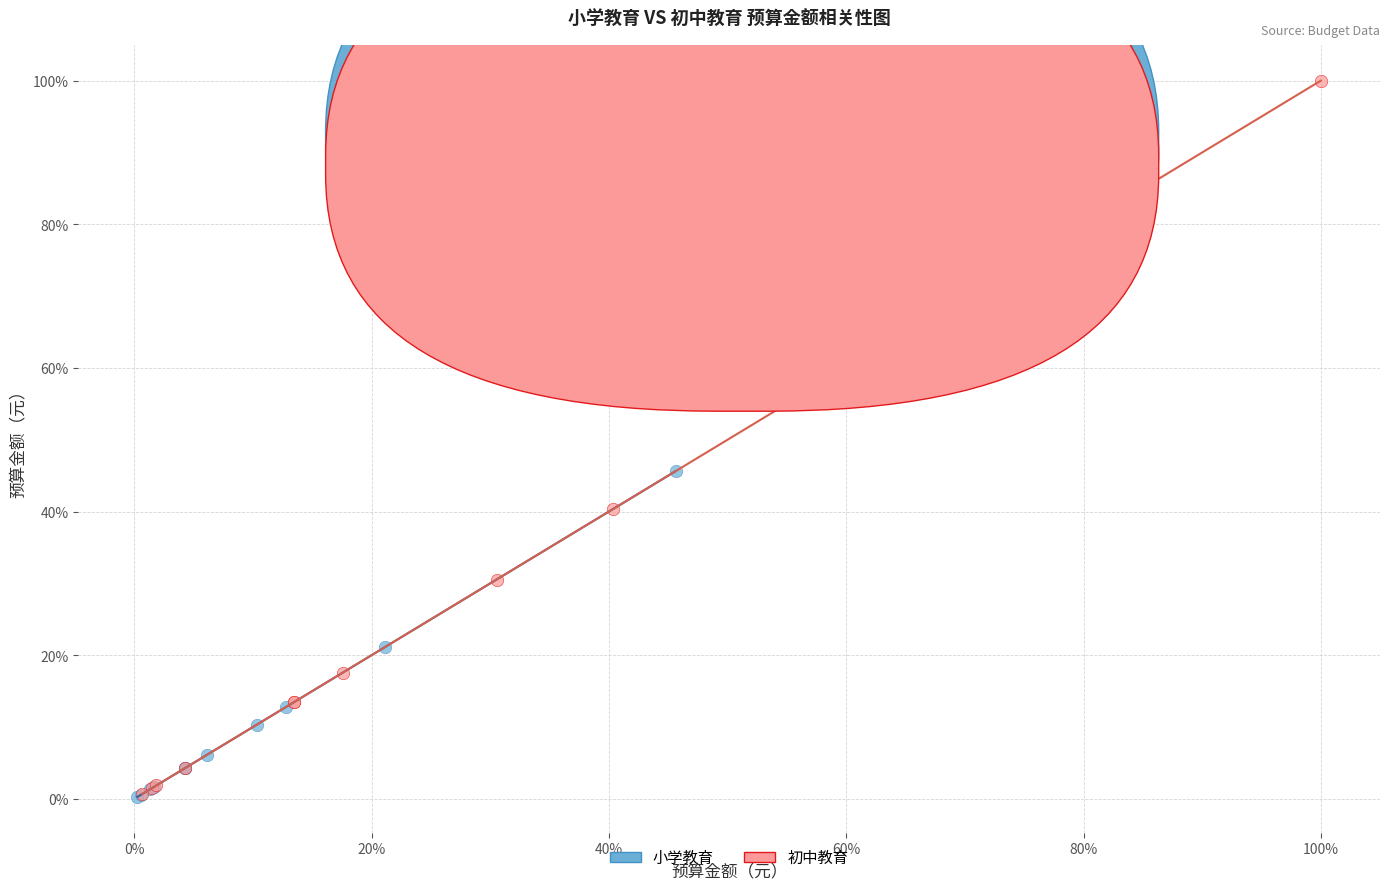

What are all the series names shown in the legend?

小学教育, 初中教育